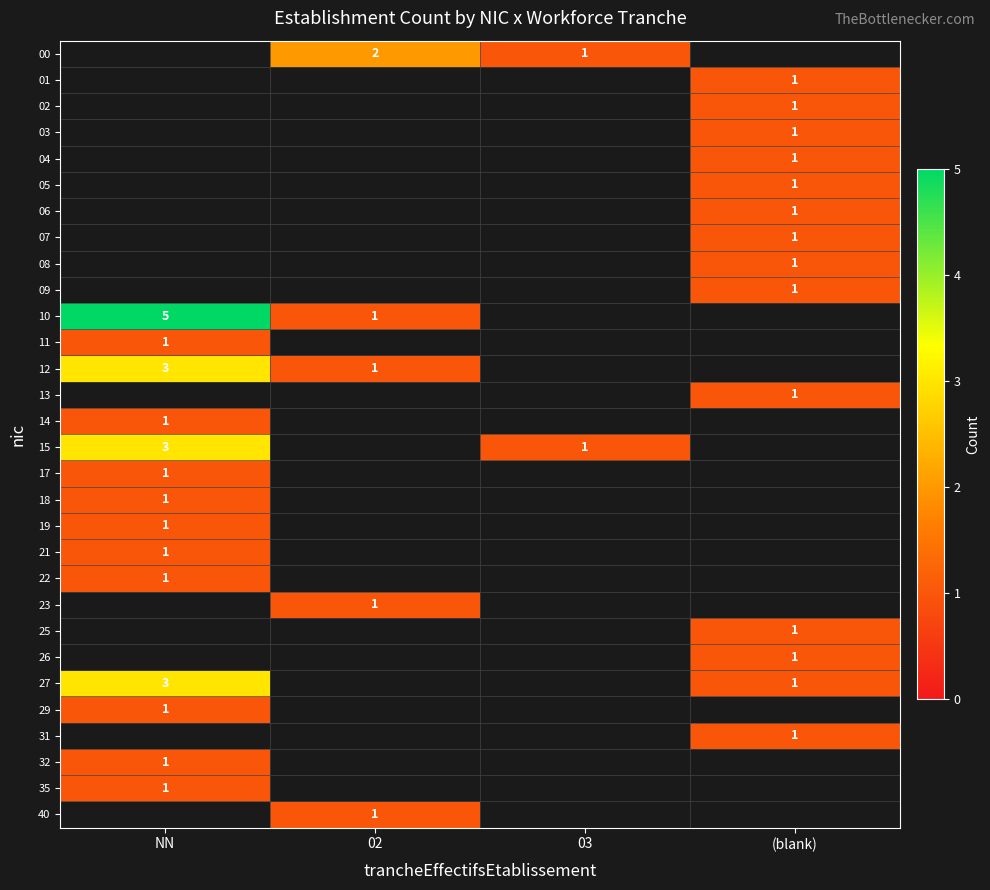

The value of 04 at (blank) is 1. True or false?

True